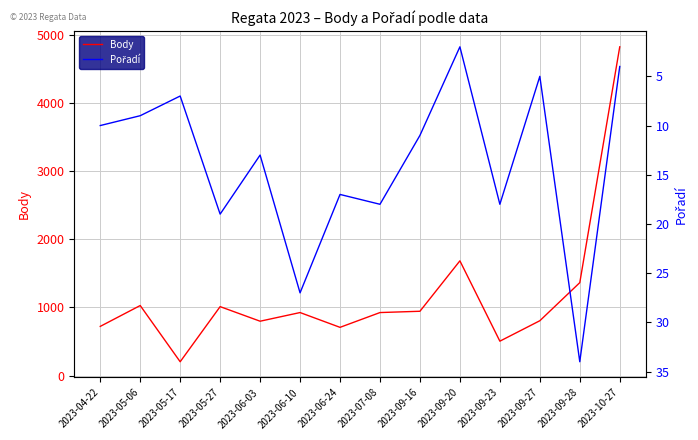

Reading right to left, transcribe all the data shown in this chart.

Body: 2023-10-27=4824	2023-09-28=1363	2023-09-27=804	2023-09-23=504	2023-09-20=1683	2023-09-16=943	2023-07-08=924	2023-06-24=707	2023-06-10=924	2023-06-03=797	2023-05-27=1011	2023-05-17=202	2023-05-06=1027	2023-04-22=721
Pořadí: 2023-10-27=4	2023-09-28=34	2023-09-27=5	2023-09-23=18	2023-09-20=2	2023-09-16=11	2023-07-08=18	2023-06-24=17	2023-06-10=27	2023-06-03=13	2023-05-27=19	2023-05-17=7	2023-05-06=9	2023-04-22=10